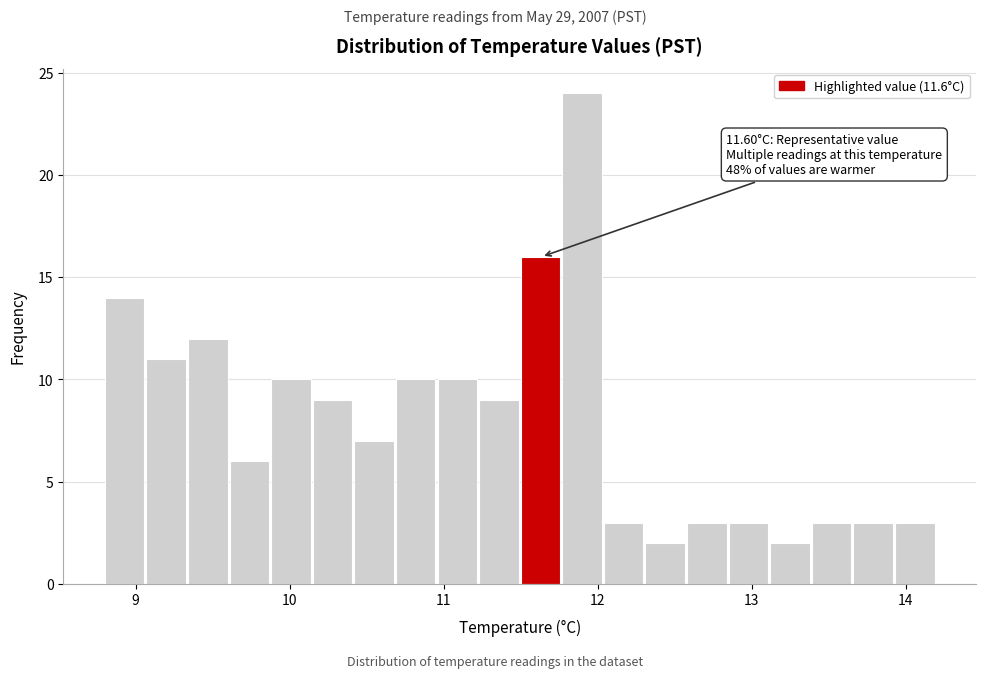

Around what value on the x-axis is the tallest bar? Give the approximate position of its centre, as read against the axis.

11.9